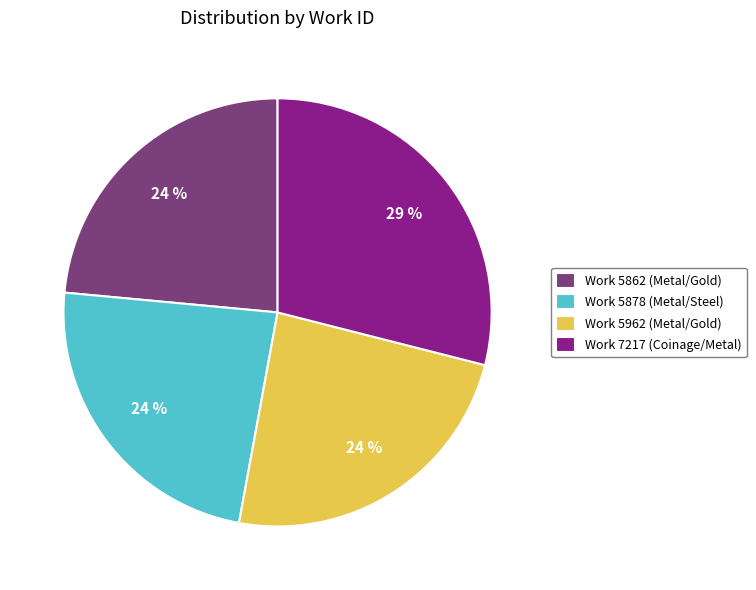

Is it true that Work 7217 (Coinage/Metal) is 19% of the pie?

False